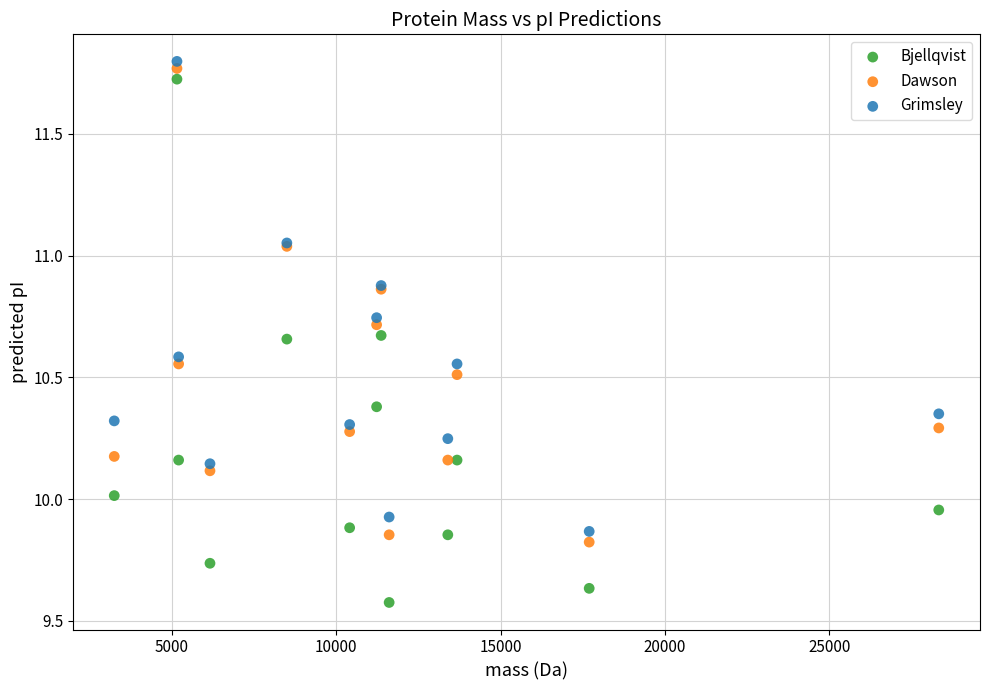

Which series has the largest Y range (max minus min)?

Bjellqvist